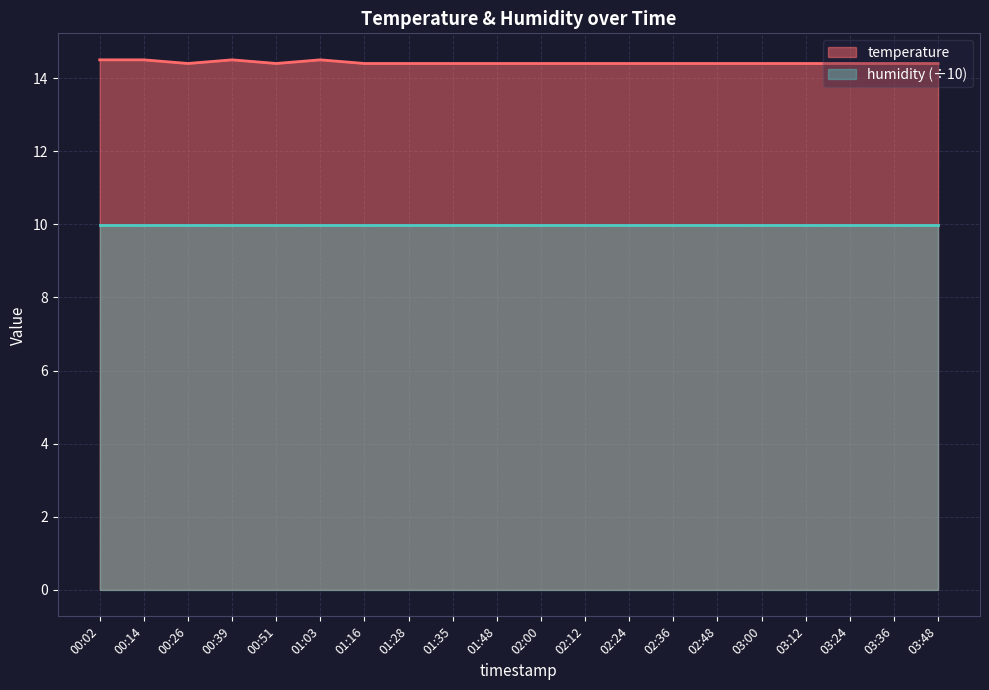

Is it true that the value at 03:48 is 14.4?

True